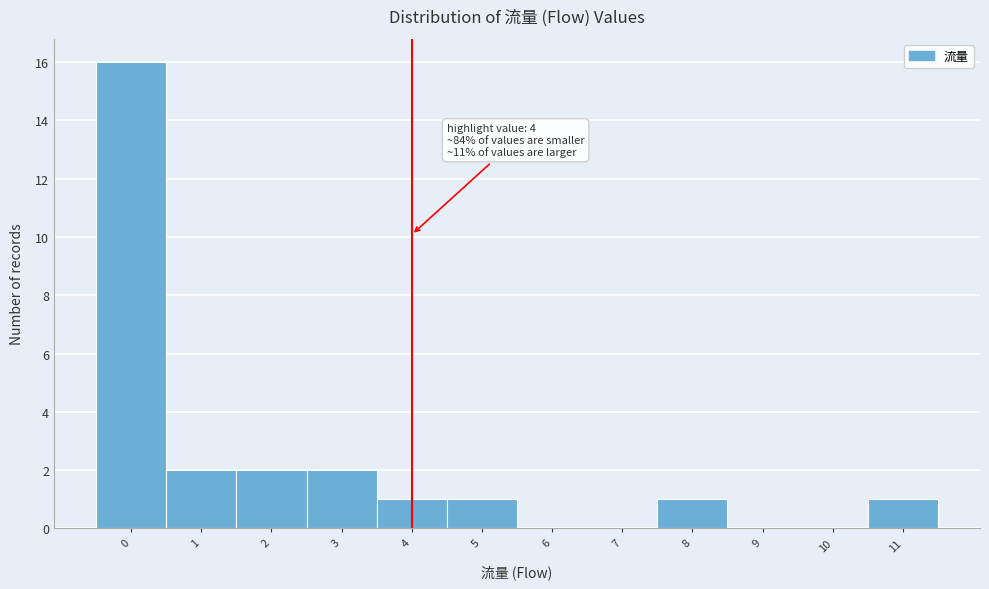

Which range on the x-axis has the tallest bar?

-0.5 to 0.5